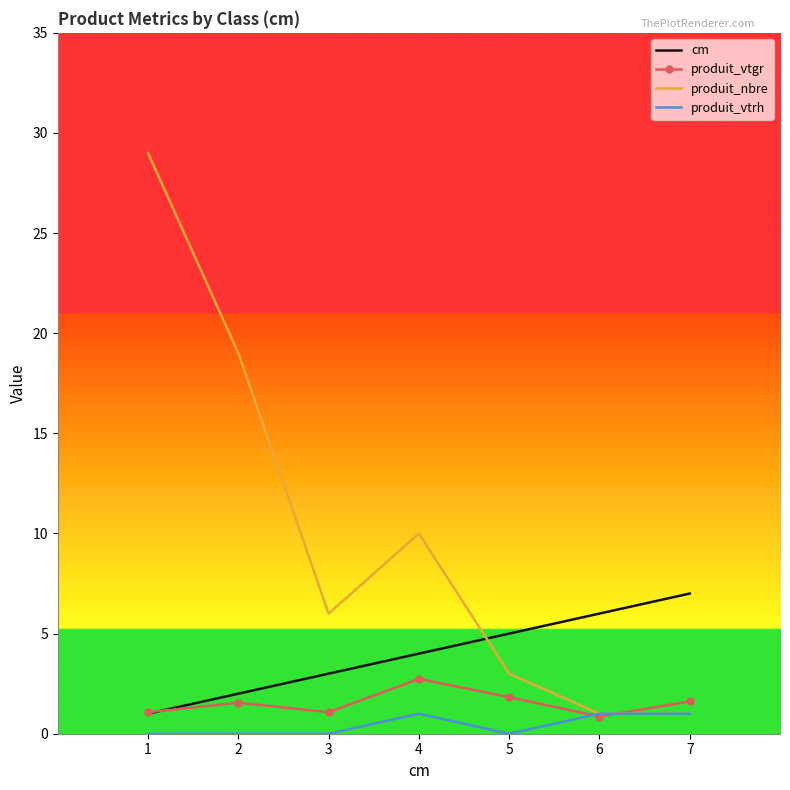

Rank the series by their maximum value, from highest to lowest.

produit_nbre, cm, produit_vtgr, produit_vtrh